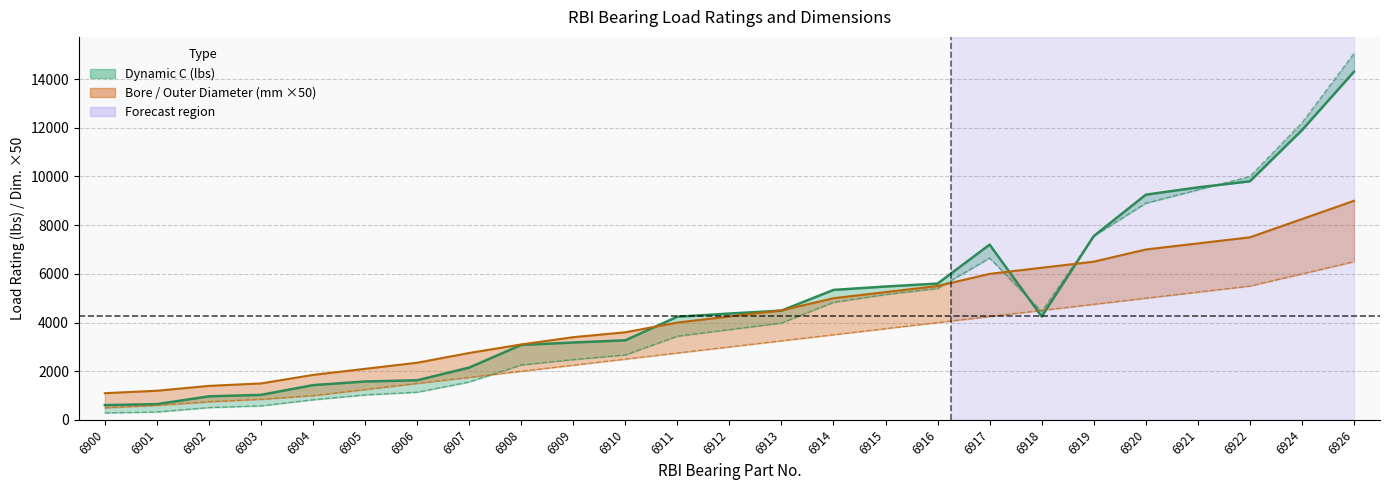

Reading right to left, extract all data points from this chart.

Dynamic C (lbs): 14300	11900	9800	9550	9250	7550	4250	7200	5600	5480	5340	4490	4370	4240	3270	3180	3080	2150	1630	1580	1430	1030	970	650	610
Static C0 (lbs): 15050	12200	10000	9450	8900	7550	4450	6650	5400	5150	4830	3980	3710	3440	2670	2480	2260	1560	1140	1030	830	580	510	330	290
Bore d (mm): 6500	6000	5500	5250	5000	4750	4500	4250	4000	3750	3500	3250	3000	2750	2500	2250	2000	1750	1500	1250	1000	850	750	600	500
Outer Diameter D (mm): 9000	8250	7500	7250	7000	6500	6250	6000	5500	5250	5000	4500	4250	4000	3600	3400	3100	2750	2350	2100	1850	1500	1400	1200	1100